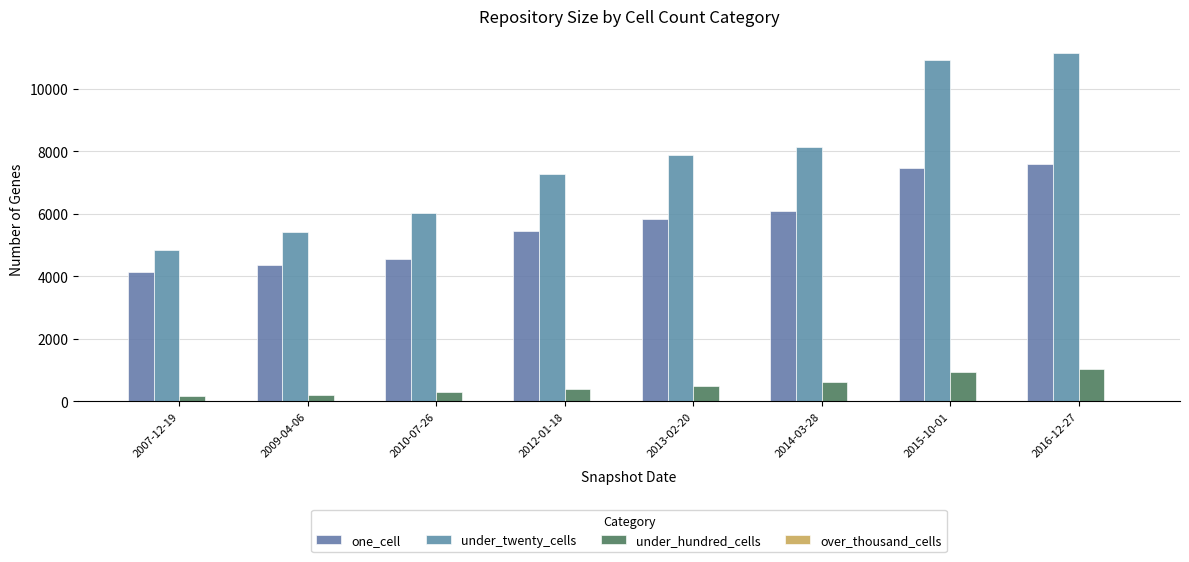

What is the value of the under_hundred_cells bar at the 5th from the left?

499